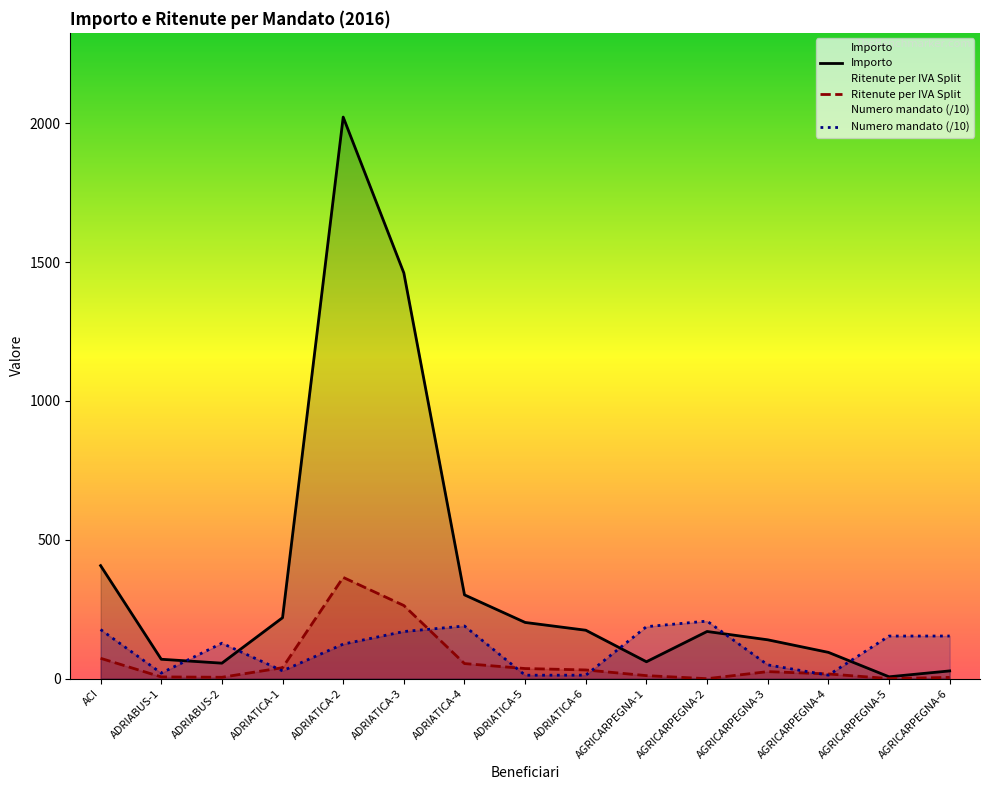

Reading left to right, transcribe all the data shown in this chart.

Importo: 407.1	70.0	55.9	219.6	2022.2	1461.0	301.8	202.5	174.5	61.0	170.0	140.0	94.8	6.8	28.0
Ritenute per IVA Split: 73.4	6.4	5.1	39.6	364.6	263.4	54.4	36.5	31.5	11.0	0.0	25.4	17.1	0.3	4.7
Numero mandato: 176.9	20.1	127.8	28.2	124.5	169.8	189.7	12.5	12.6	187.3	207.4	49.7	12.7	153.5	153.6